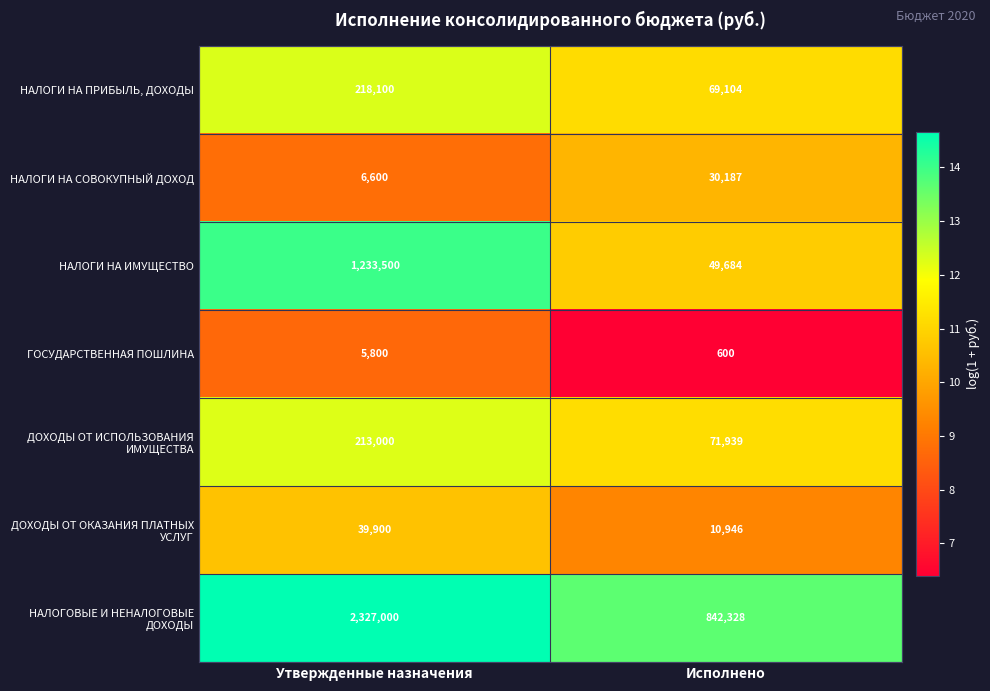

The value of НАЛОГИ НА ПРИБЫЛЬ, ДОХОДЫ at Исполнено is 18733. True or false?

False